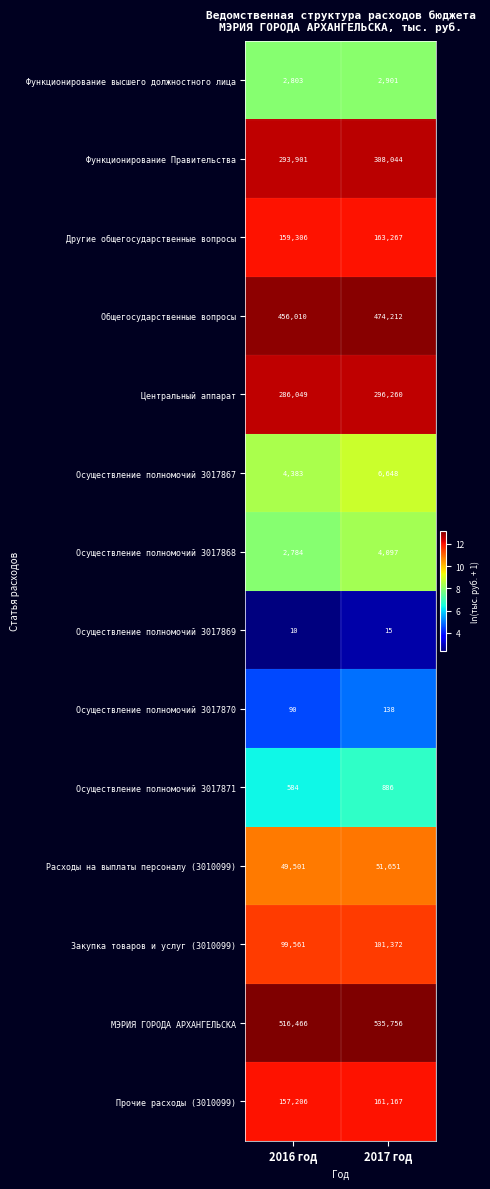

Is it true that Осуществление полномочий 3017870 equals 138 at 2017 год?

True